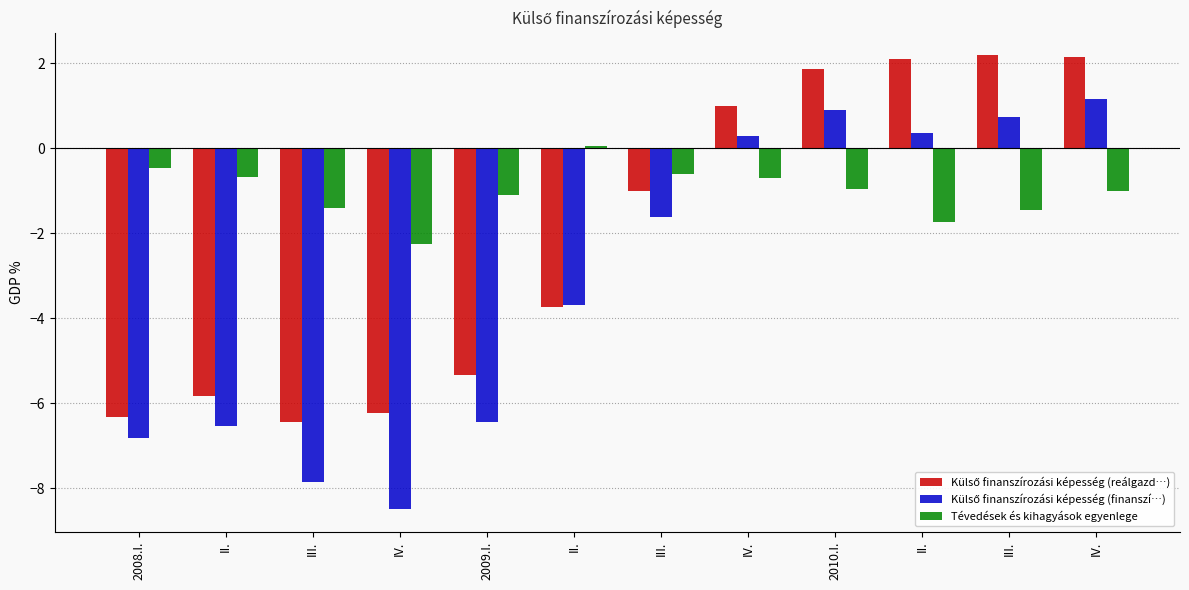

Reading right to left, what are all the values shown in this chart?

Külső finanszírozási képesség (reálgazd…): 2.1	2.2	2.1	1.8	1.0	-1.0	-3.7	-5.3	-6.2	-6.4	-5.8	-6.3
Külső finanszírozási képesség (finanszí…): 1.1	0.7	0.4	0.9	0.3	-1.6	-3.7	-6.4	-8.5	-7.8	-6.5	-6.8
Tévedések és kihagyások egyenlege: -1.0	-1.5	-1.7	-1.0	-0.7	-0.6	0.1	-1.1	-2.3	-1.4	-0.7	-0.5